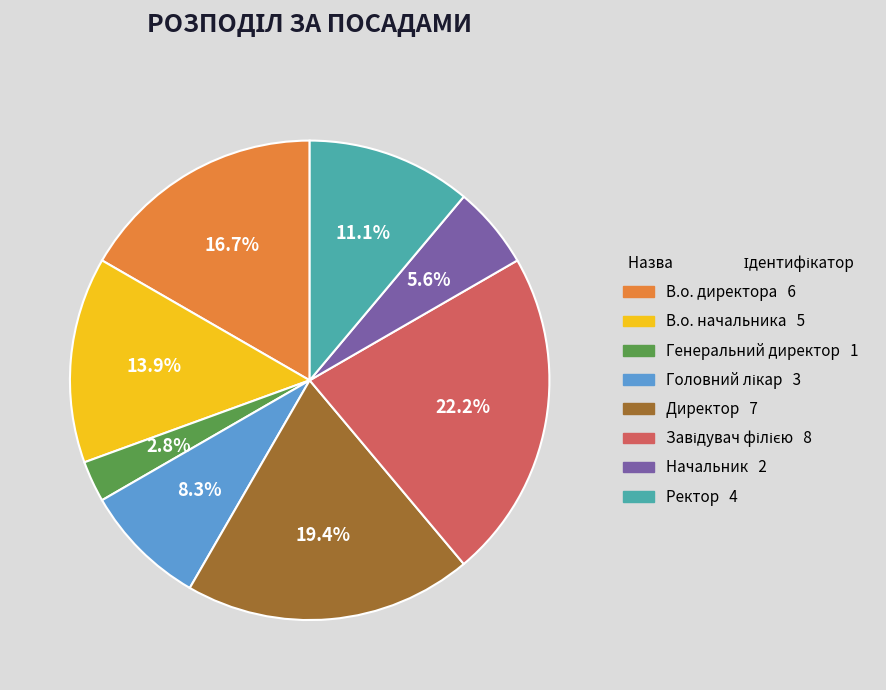

Does any single category account for the majority?

No